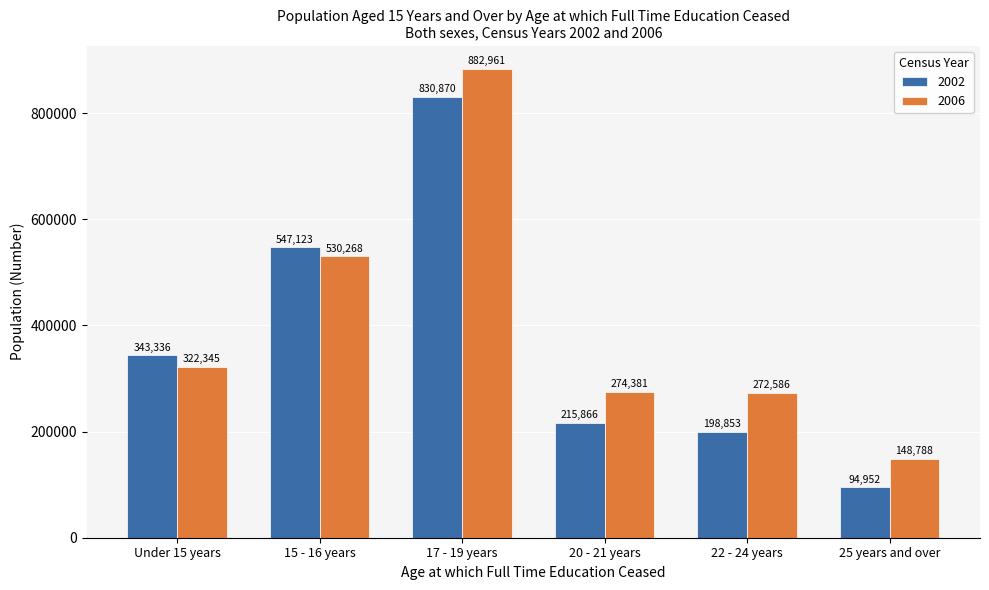

Rank the series by their maximum value, from highest to lowest.

2006, 2002